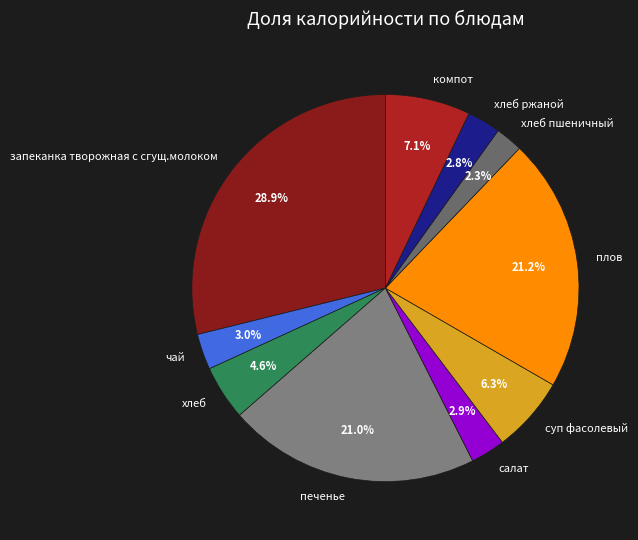

What percentage is the хлеб пшеничный slice, to the nearest percent?

2%